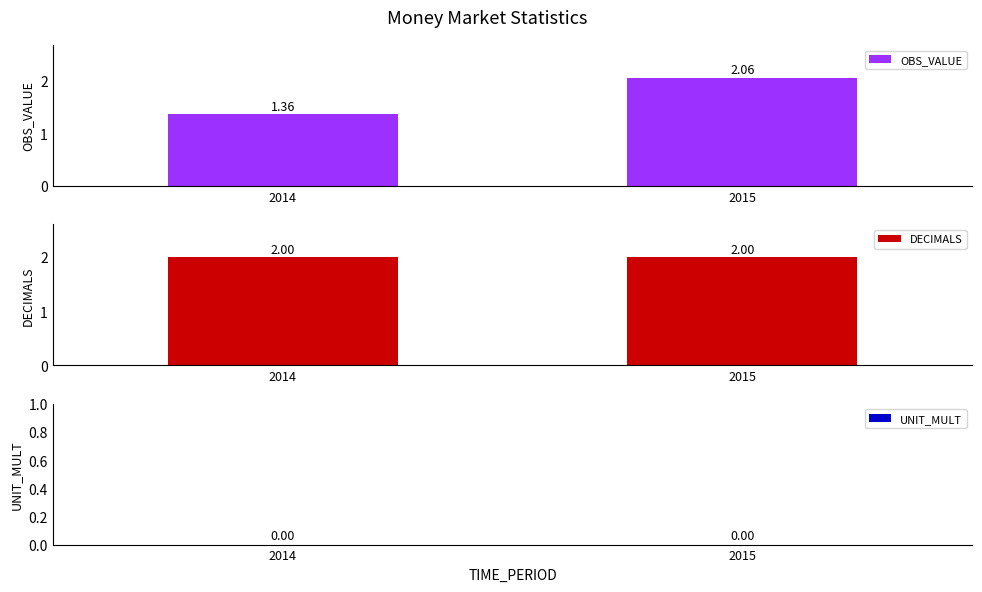

Reading left to right, transcribe all the data shown in this chart.

OBS_VALUE: 2014=1.4	2015=2.1
DECIMALS: 2014=2.0	2015=2.0
UNIT_MULT: 2014=0.0	2015=0.0